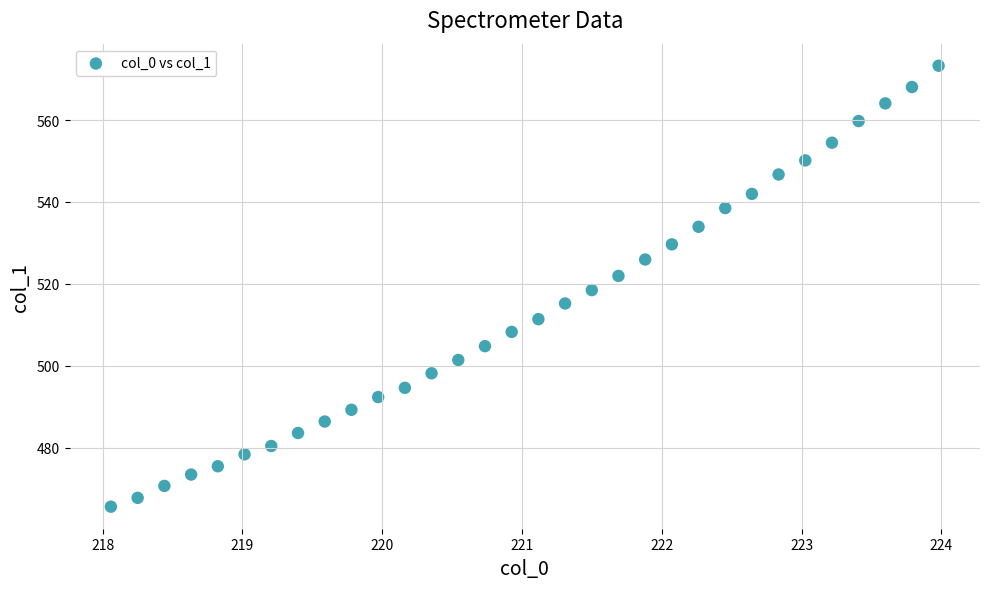

What is the range of Y values (max minus min)?

107.6